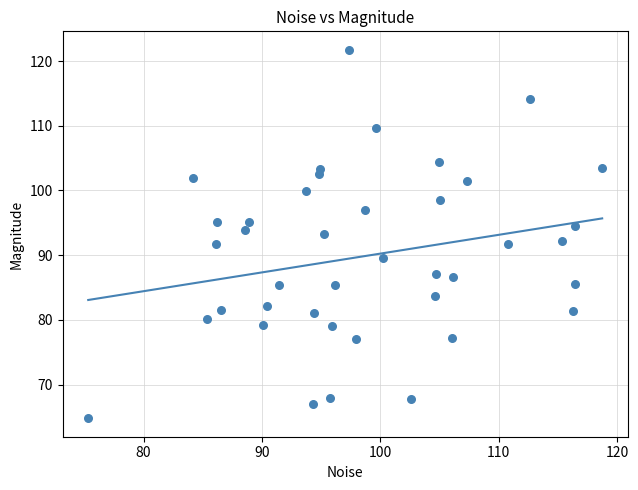

What is the range of Y values (max minus min)?

57.0